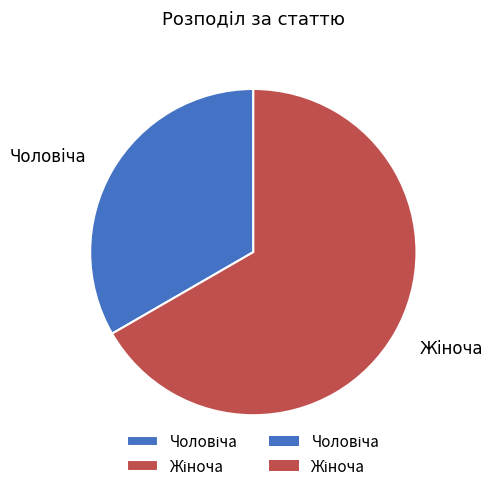

To the nearest percent, what is the difference between the largest and smallest slice percentages?

33%